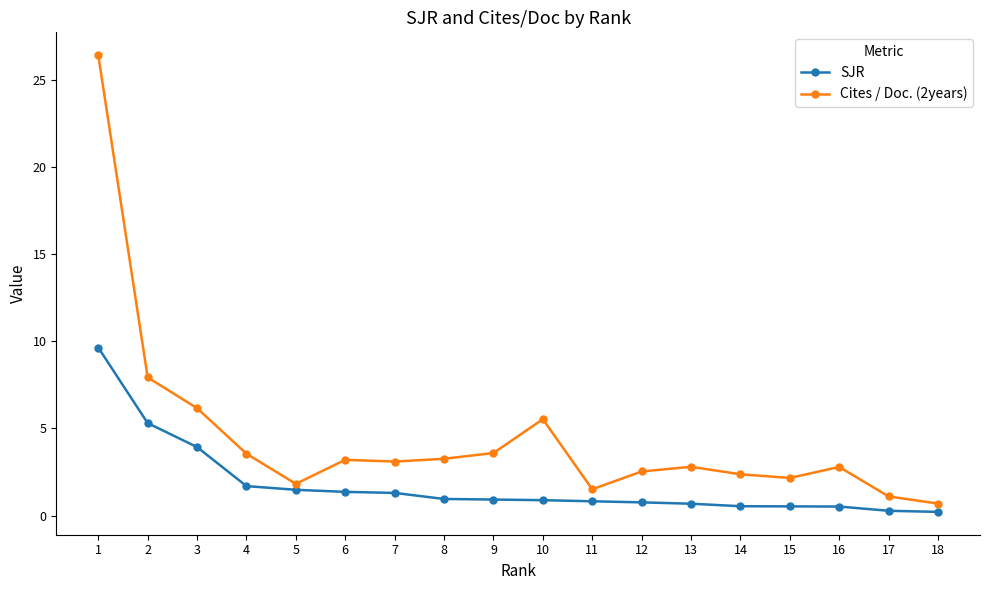

Which series has the widest spread of values?

Cites / Doc. (2years)